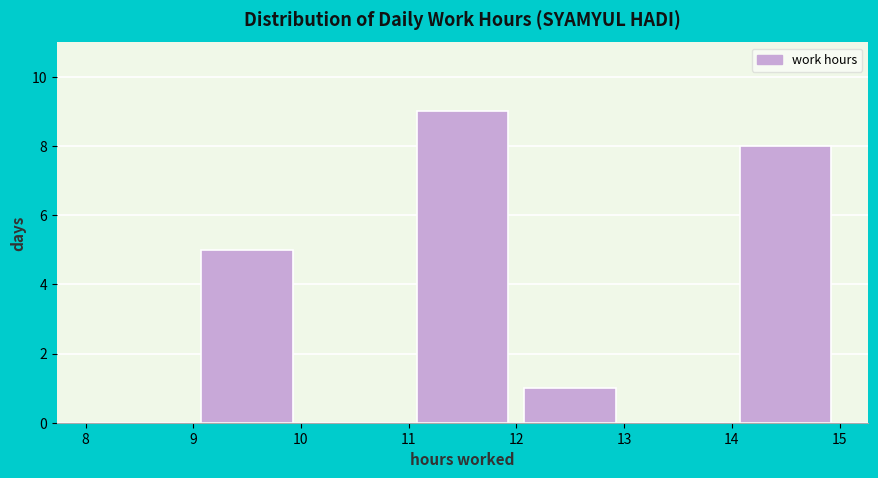

Which range on the x-axis has the tallest bar?

11 to 12